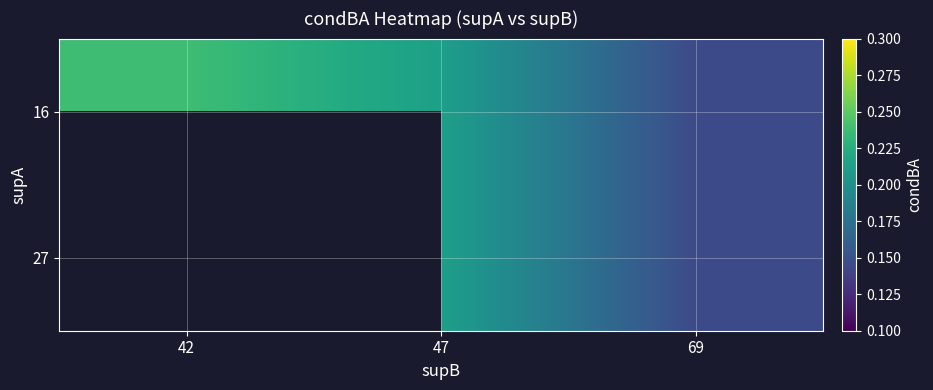

How many 16 values are between 0 and 1?

3